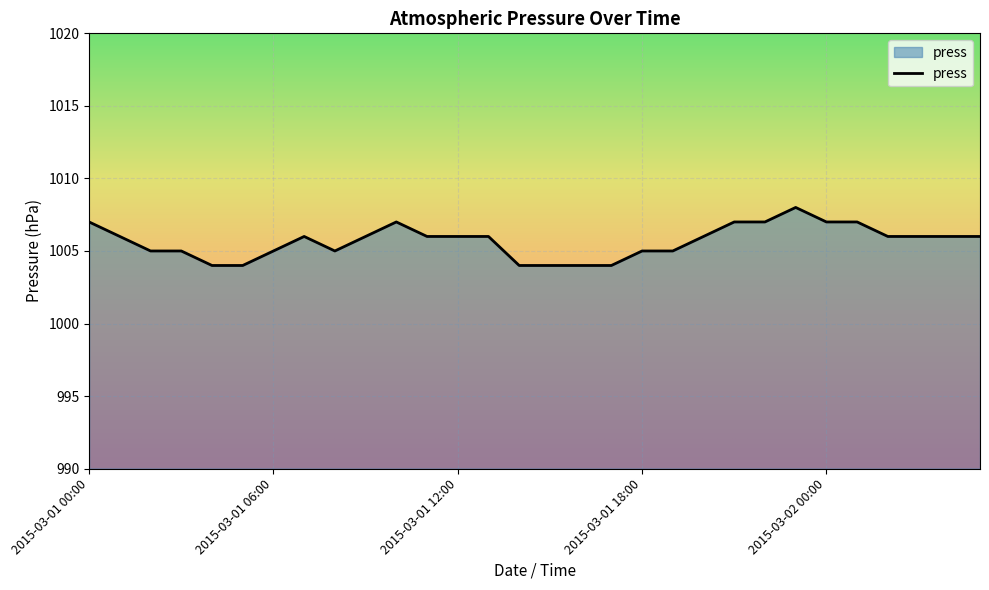

What is the smallest value displayed?

1004